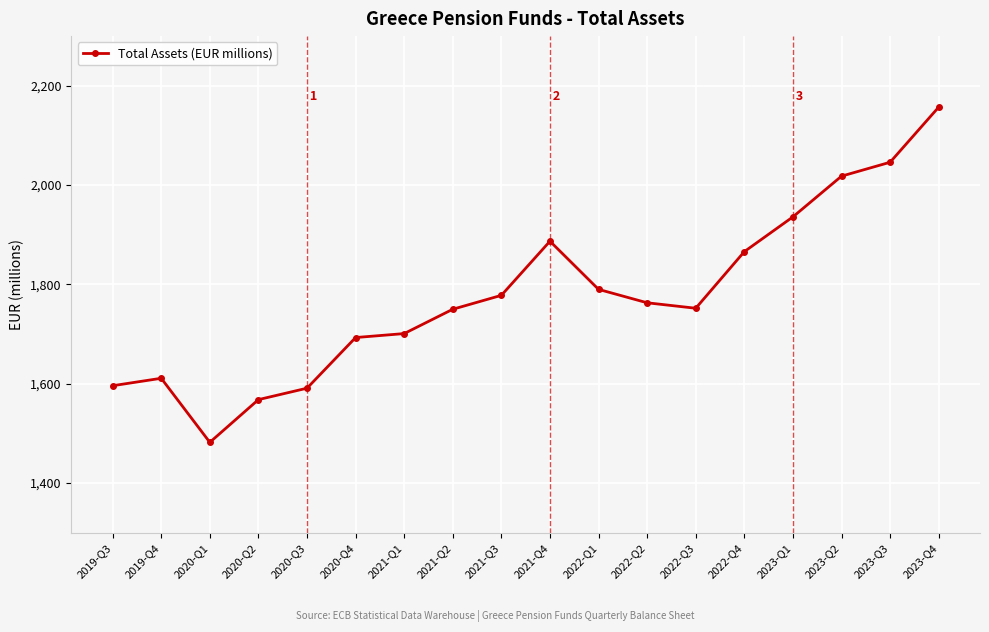

What is the label of the 4th point from the left?

2020-Q2